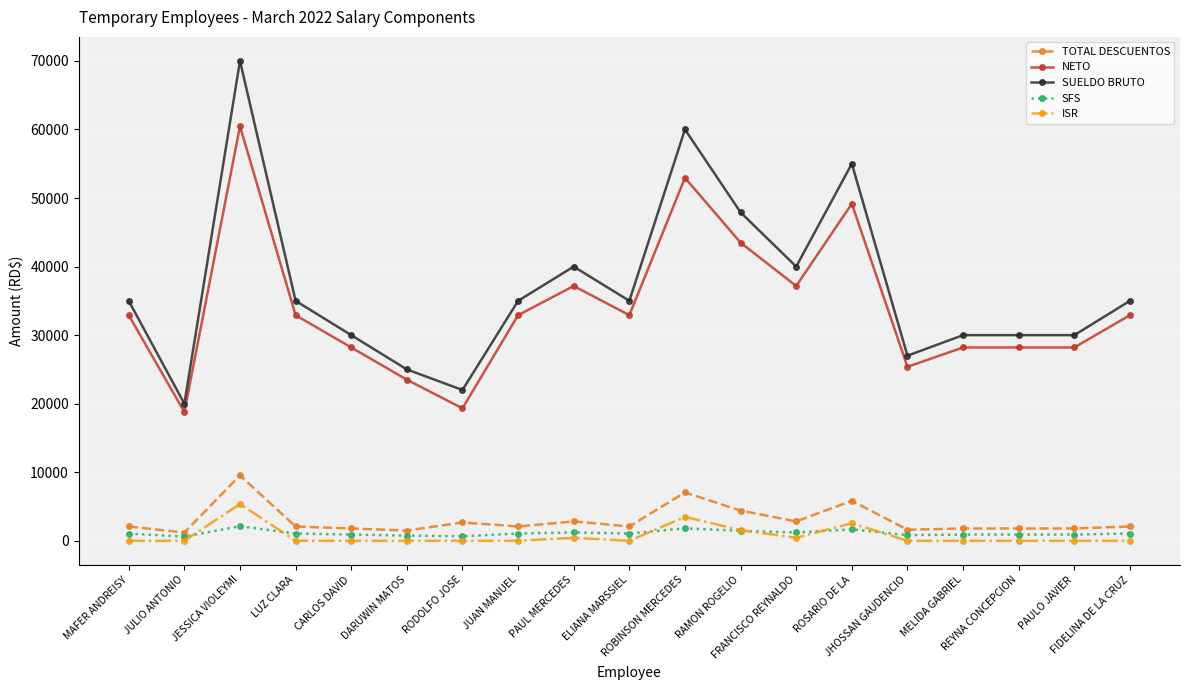

Rank the series by their maximum value, from lowest to highest.

SFS, ISR, TOTAL DESCUENTOS, NETO, SUELDO BRUTO